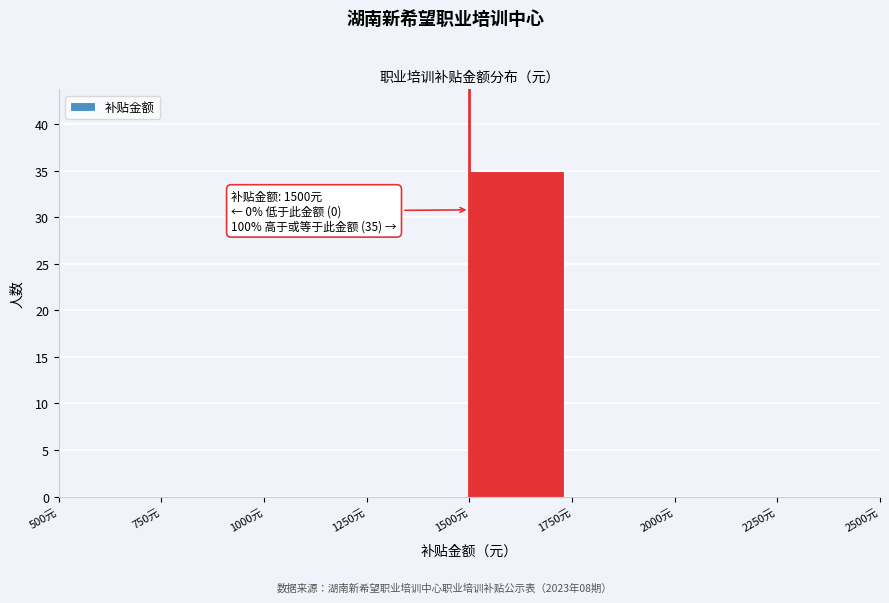

Which range on the x-axis has the tallest bar?

1500 to 1750